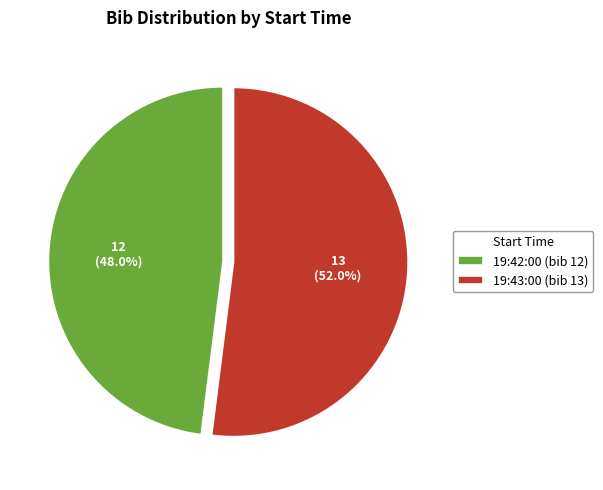

To the nearest percent, what portion does 19:42:00 represent?

48%